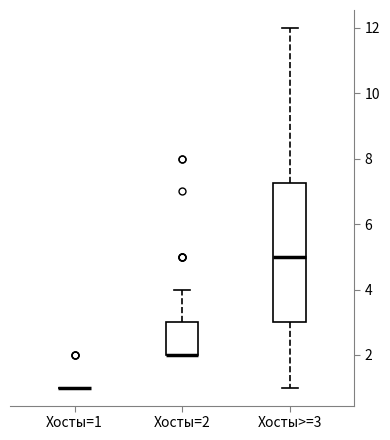

Reading left to right, transcribe this box plot: for each box, give where its median line is, the range the box spans, and where its two whiskers end, as read against the y-axis. The values are not printed on the chart, so give them approximately, as read against the axis.

Хосты=1: box collapsed to a line at 1.0, whiskers 1.0 to 1.0
Хосты=2: median 2.0 (drawn on the box's lower edge), box 2.0 to 3.0, whiskers 2.0 to 4.0
Хосты>=3: median 5.0, box 3.0 to 7.2, whiskers 1.0 to 12.0